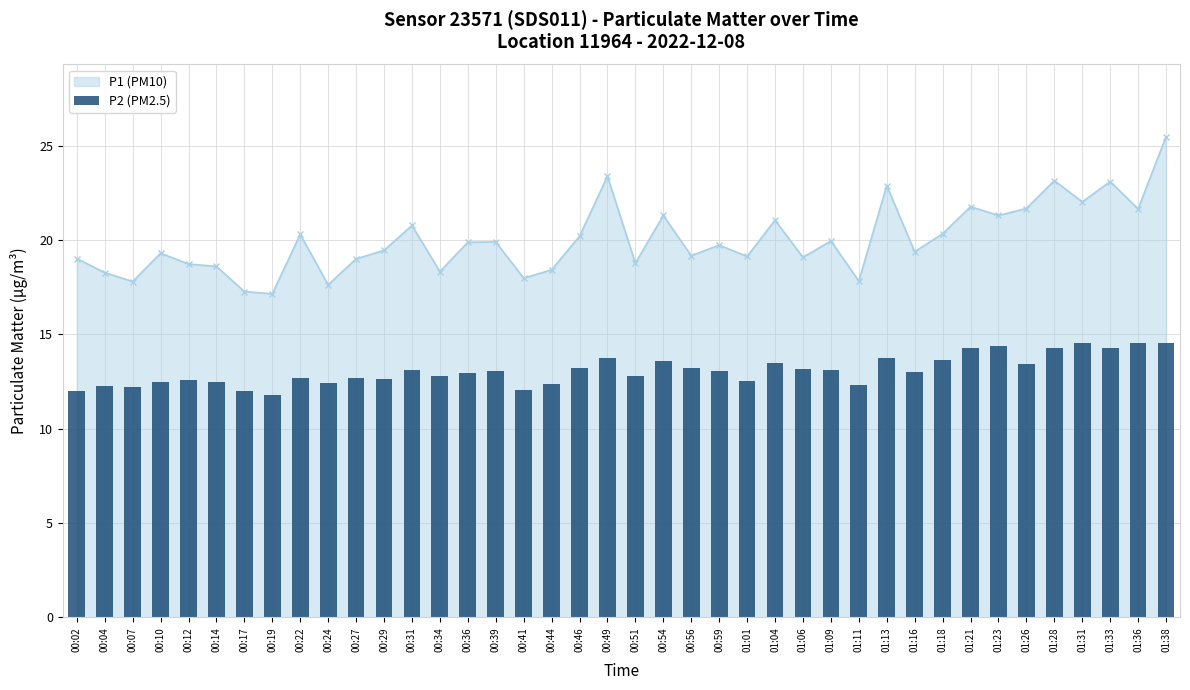

The value of P1 (PM10) at 00:59 is 29.1. True or false?

False